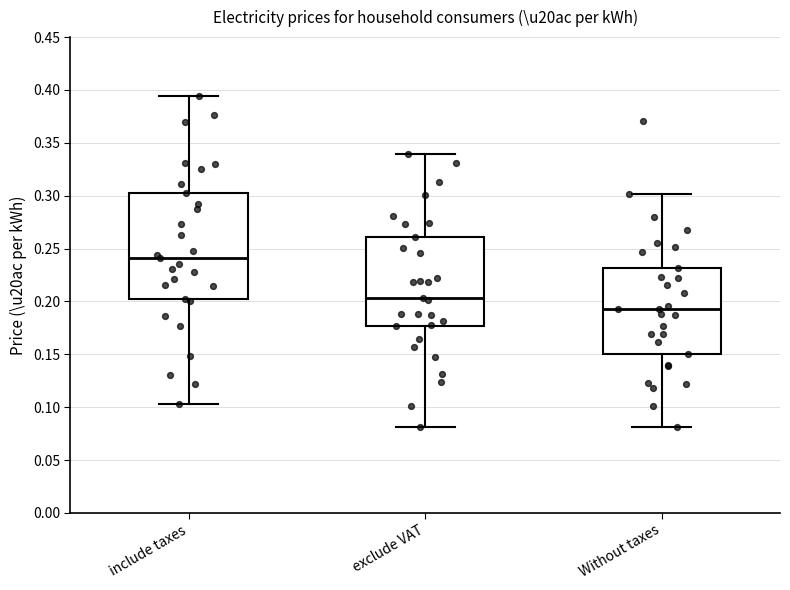

Which box is the tallest, from its lower edge to its upper edge?

include taxes